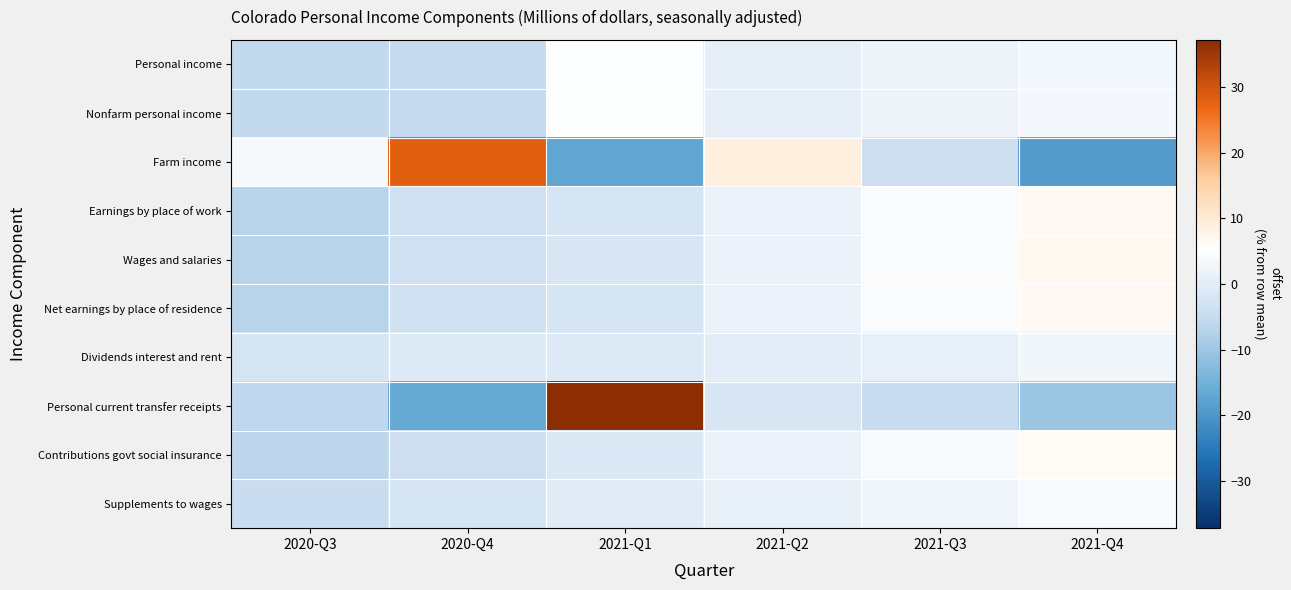

What is the total value across all series at 2021-Q2?

16.0